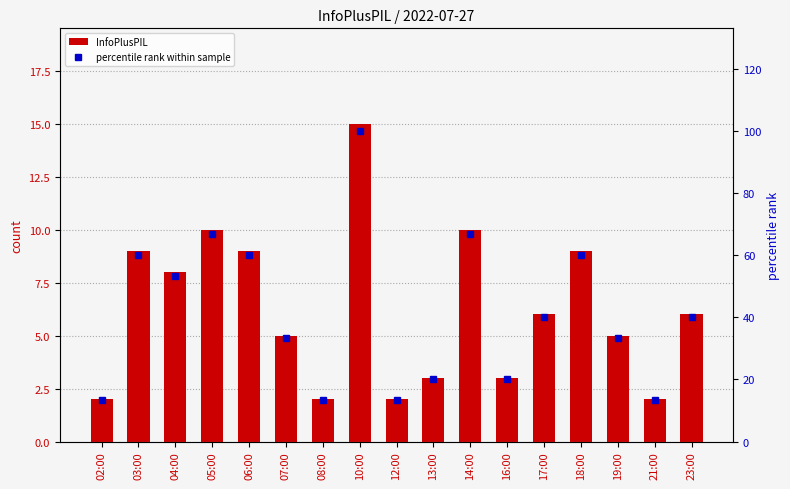

What is the highest value of the InfoPlusPIL series?

15.0